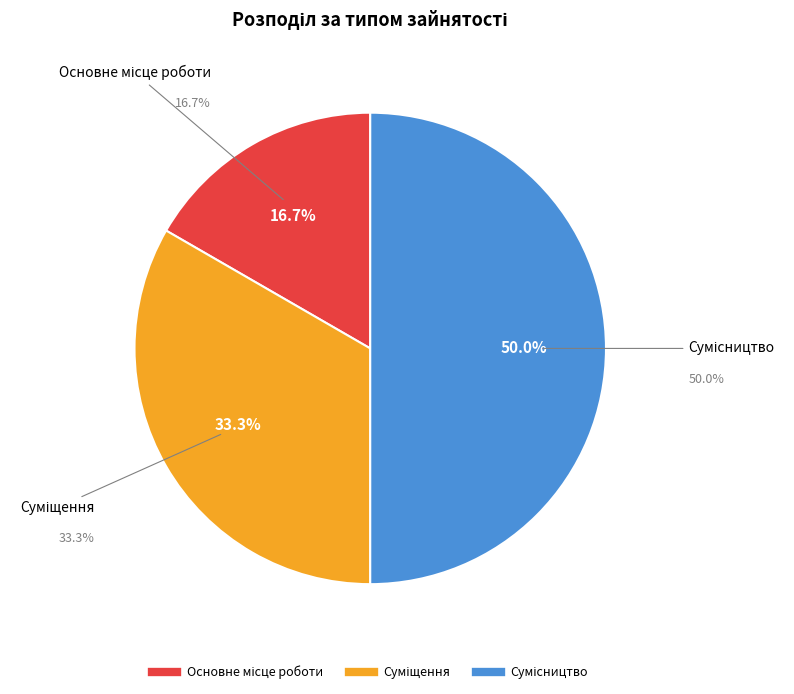

To the nearest percent, what is the difference between the Суміщення and Основне місце роботи slice percentages?

17%